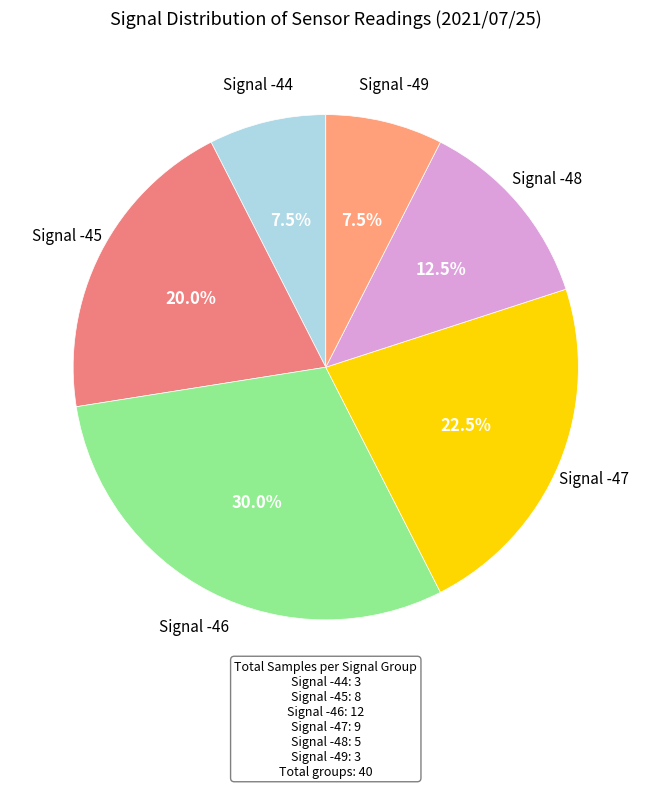

How many slices are in this pie chart?

6